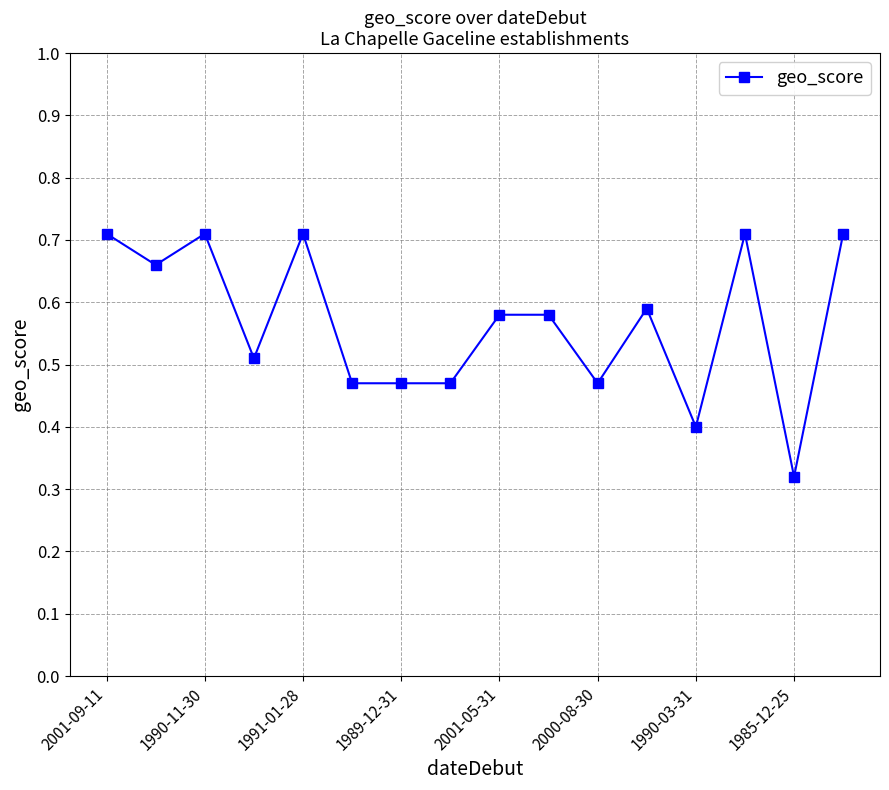

True or false: there are more than 1 points higher than both neighbors.

True